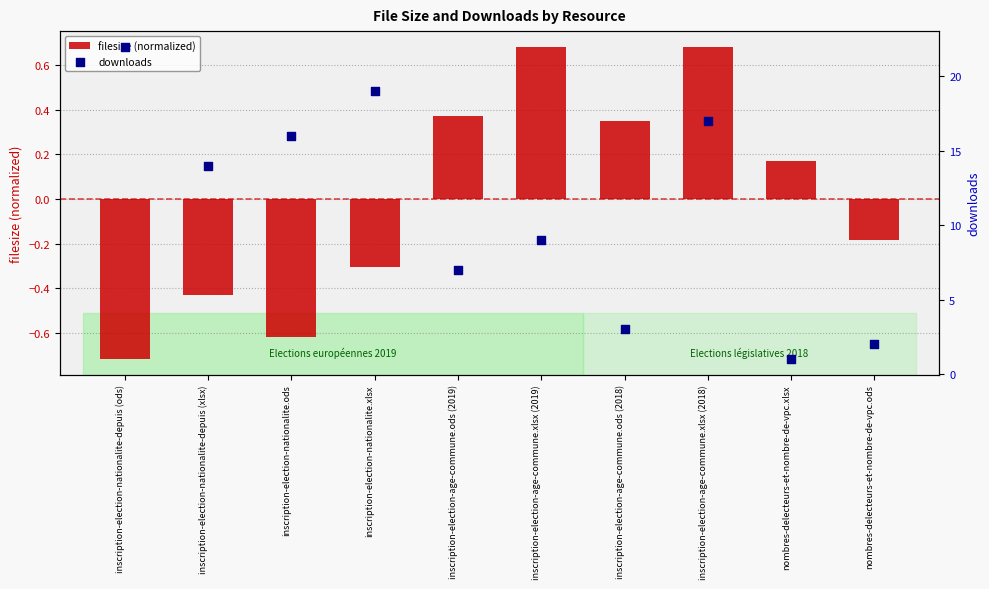

Which series has the widest spread of Y values?

downloads